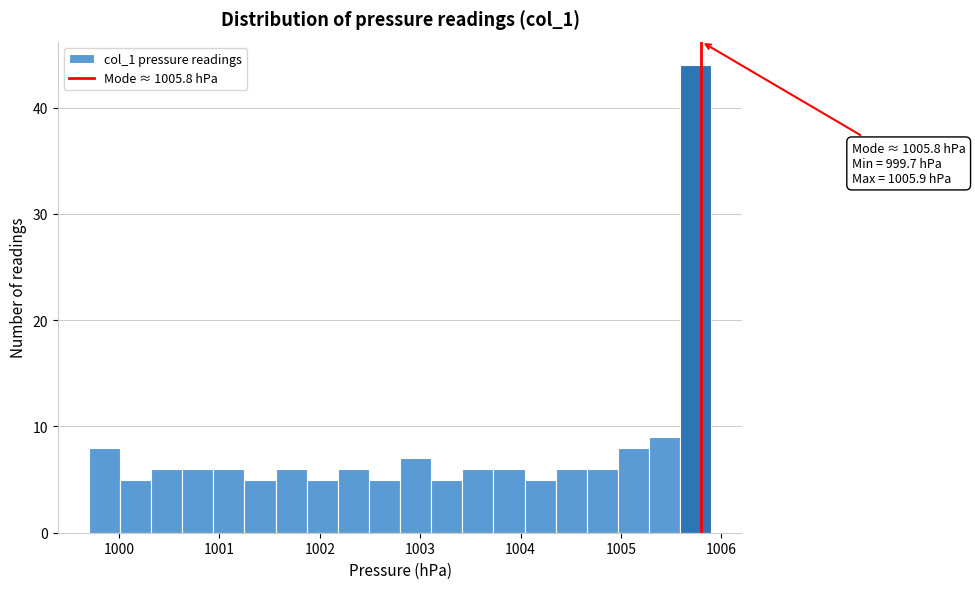

Read against the x-axis, roughly where is the centre of the tallest bar?

1005.7